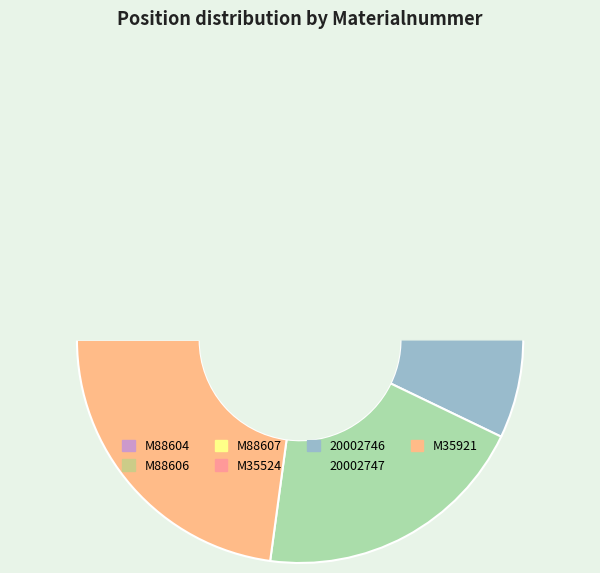

Which category has the smallest portion of the pie?

M88604